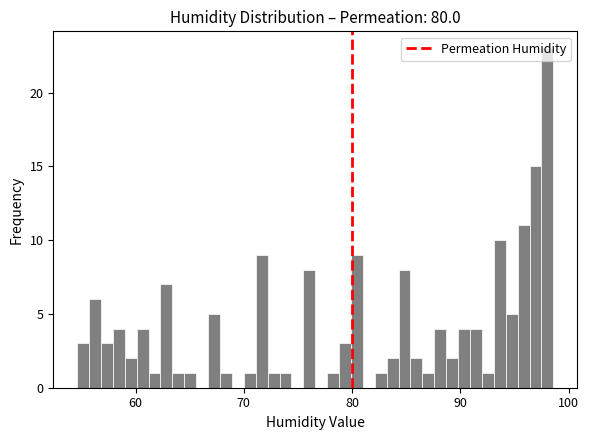

Read against the x-axis, roughly where is the centre of the tallest bar?

98